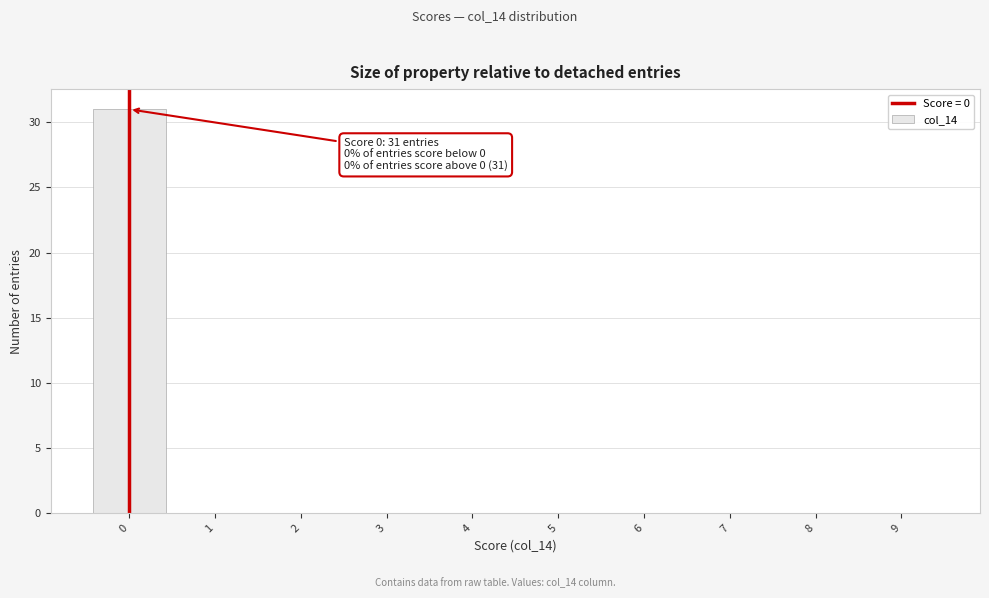

Which range on the x-axis has the tallest bar?

-0.5 to 0.5